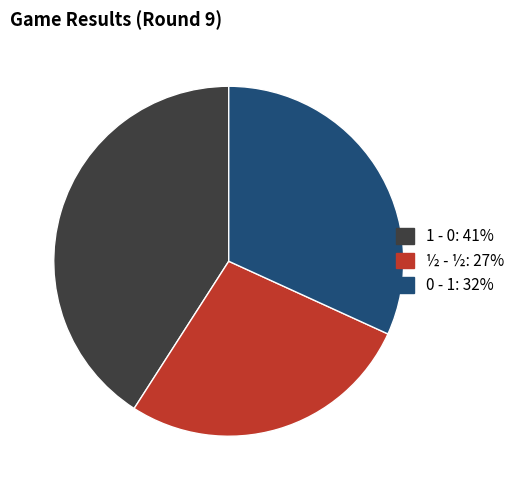

Is there a majority slice in this chart?

No